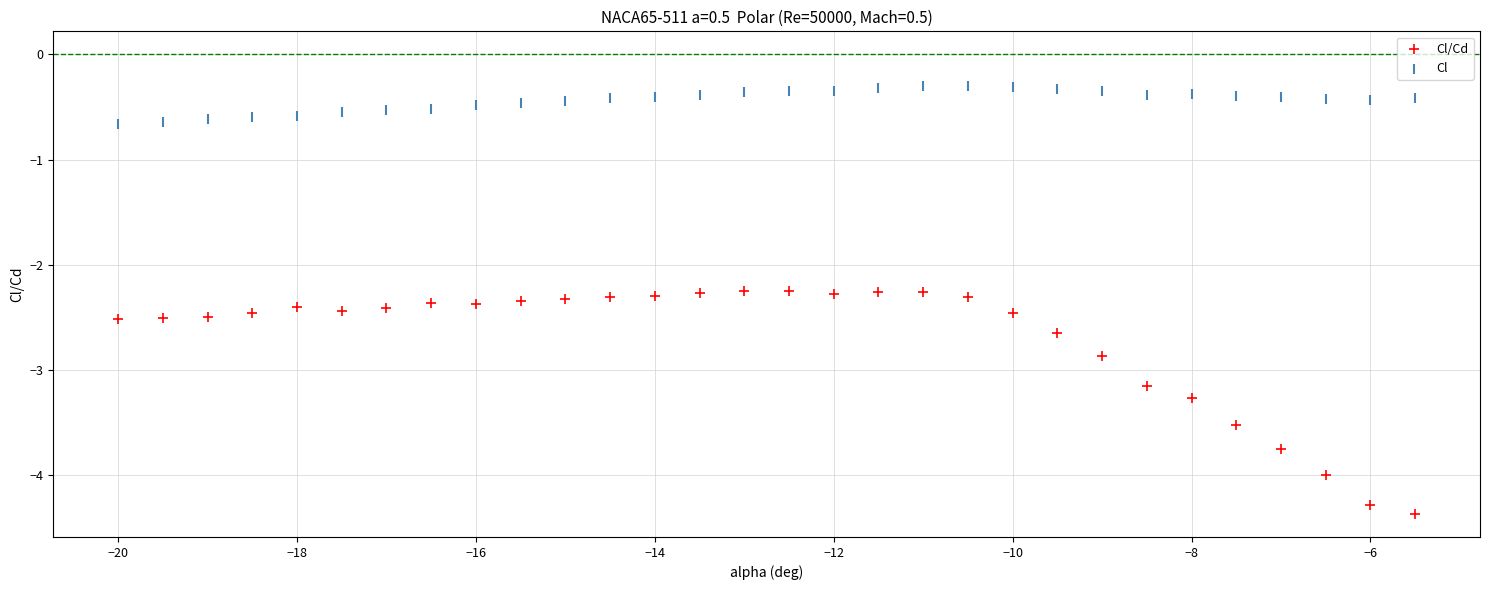

What are all the series names shown in the legend?

Cl/Cd, Cl